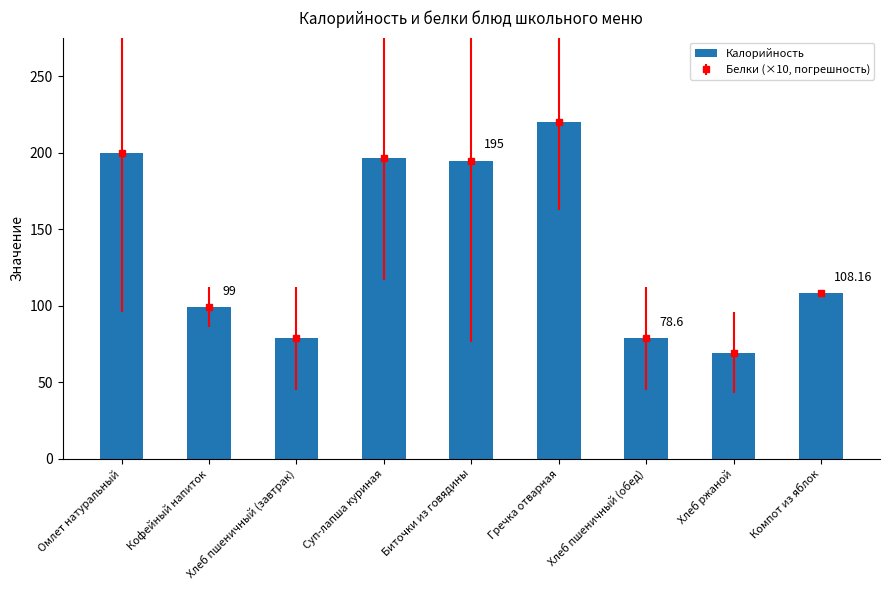

What is the label of the 7th bar from the left?

Хлеб пшеничный (обед)